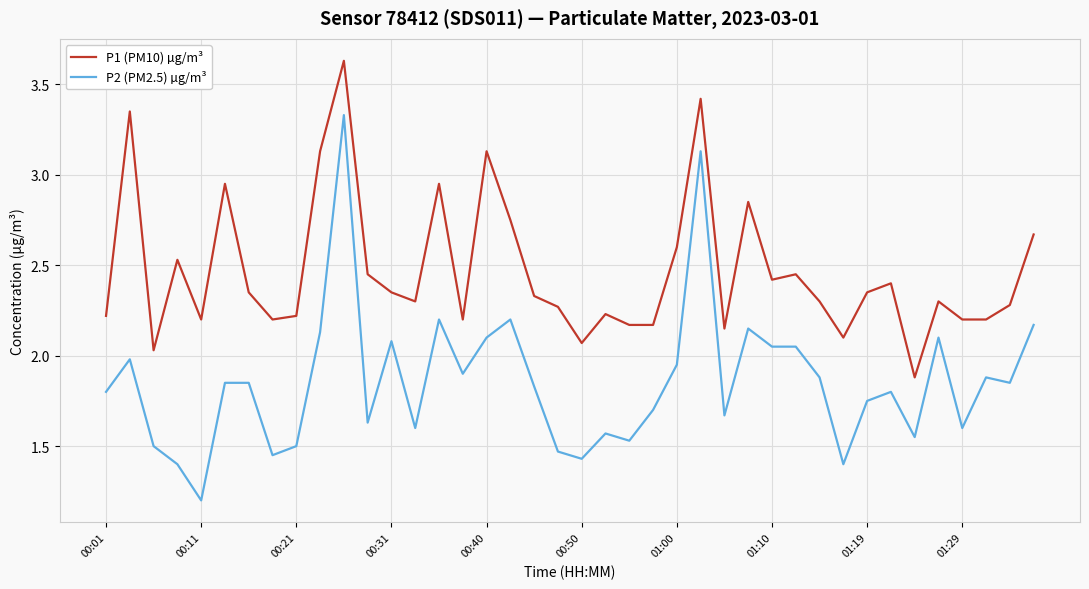

Which series has the largest range (max minus min)?

P2 (PM2.5) µg/m³